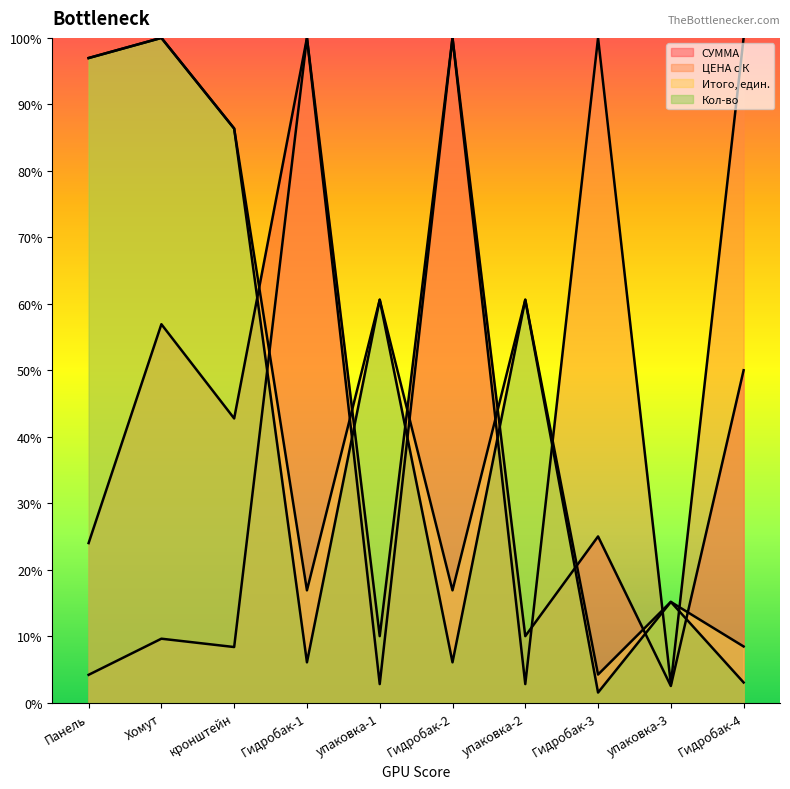

Which series has the largest total across all categories?

Итого, един.